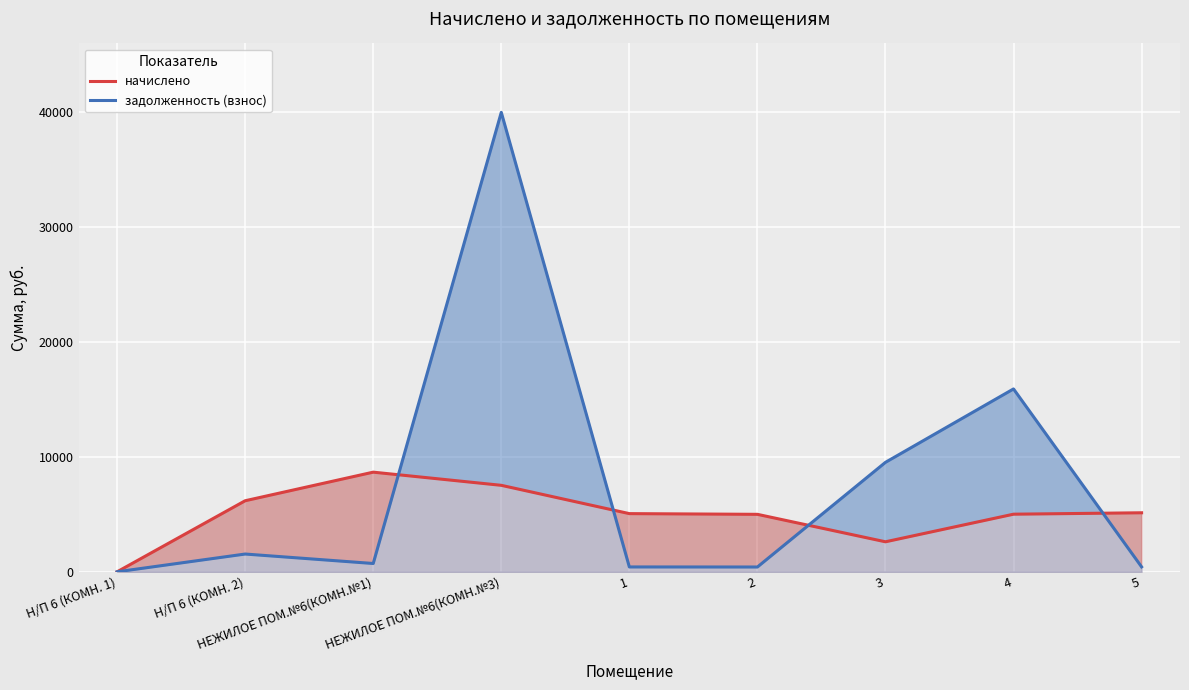

What is the total value across all series at Н/П 6 (КОМН. 2)?

7725.8